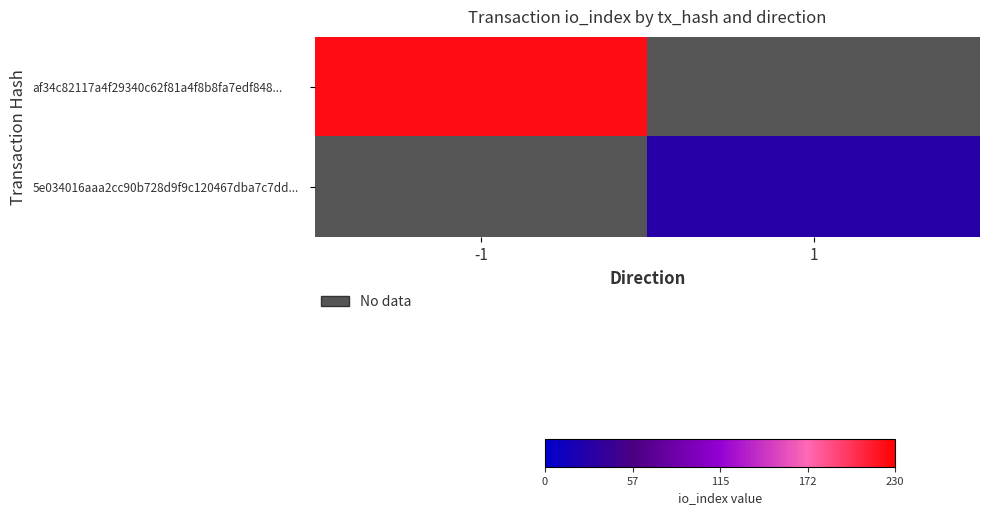

List the labels in order of af34c82117a4f29340c62f81a4f8b8fa7edf848... value, smallest first.

-1, 1